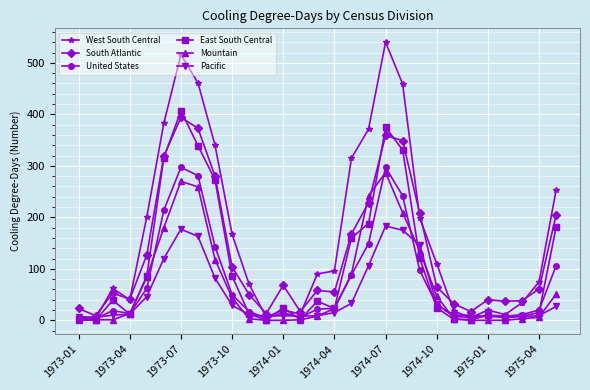

In South Atlantic, how many points are higher than both neighbors (excluding endpoints)?

6